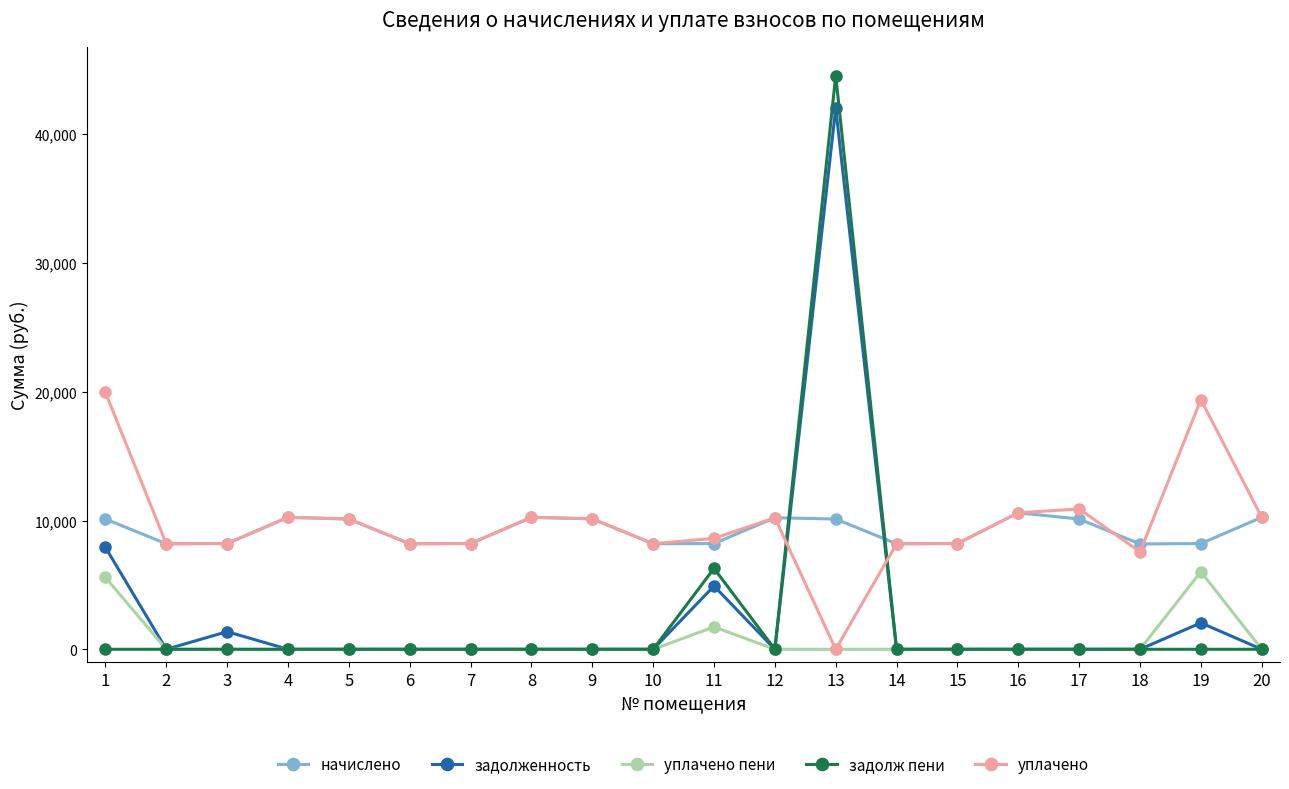

What is the sum of all начислено values?

184219.0